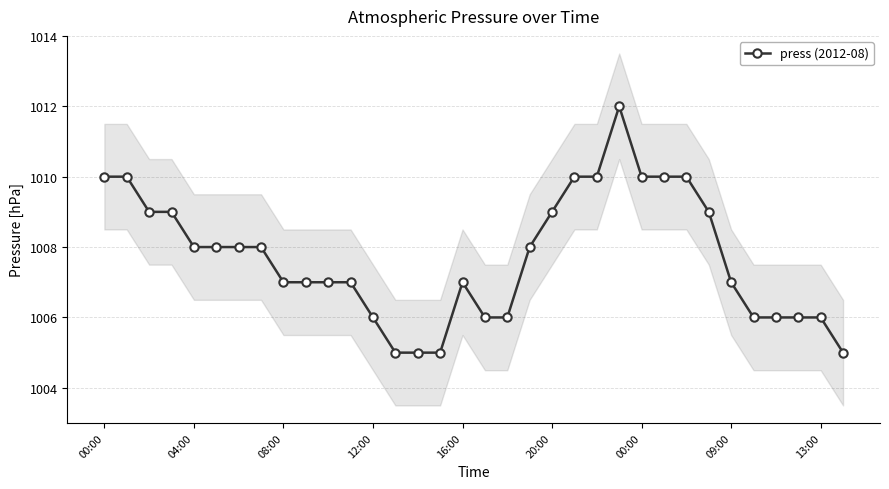

Approximately how many times larger is the value at 04:00 compared to 17?

1.0